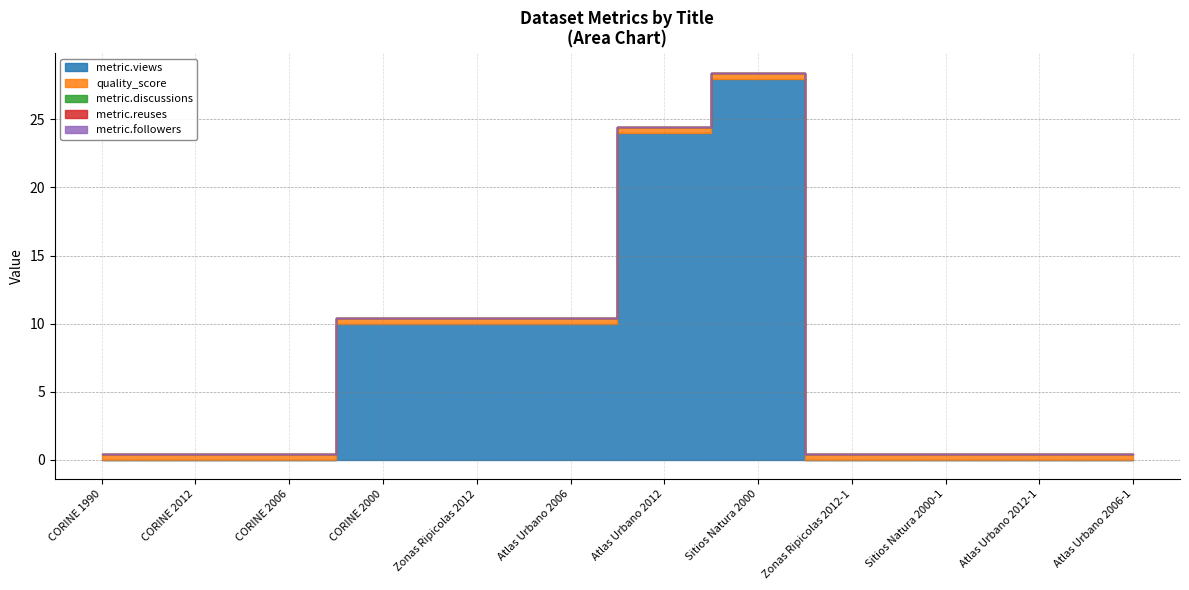

Reading left to right, list all the values displayed in this chart.

metric.views: CORINE 1990=0.0	CORINE 2012=0.0	CORINE 2006=0.0	CORINE 2000=10.0	Zonas Ripicolas 2012=10.0	Atlas Urbano 2006=10.0	Atlas Urbano 2012=24.0	Sitios Natura 2000=28.0	Zonas Ripicolas 2012-1=0.0	Sitios Natura 2000-1=0.0	Atlas Urbano 2012-1=0.0	Atlas Urbano 2006-1=0.0
quality_score: CORINE 1990=0.4	CORINE 2012=0.4	CORINE 2006=0.4	CORINE 2000=0.4	Zonas Ripicolas 2012=0.4	Atlas Urbano 2006=0.4	Atlas Urbano 2012=0.4	Sitios Natura 2000=0.4	Zonas Ripicolas 2012-1=0.4	Sitios Natura 2000-1=0.4	Atlas Urbano 2012-1=0.4	Atlas Urbano 2006-1=0.4
metric.discussions: CORINE 1990=0.0	CORINE 2012=0.0	CORINE 2006=0.0	CORINE 2000=0.0	Zonas Ripicolas 2012=0.0	Atlas Urbano 2006=0.0	Atlas Urbano 2012=0.0	Sitios Natura 2000=0.0	Zonas Ripicolas 2012-1=0.0	Sitios Natura 2000-1=0.0	Atlas Urbano 2012-1=0.0	Atlas Urbano 2006-1=0.0
metric.reuses: CORINE 1990=0.0	CORINE 2012=0.0	CORINE 2006=0.0	CORINE 2000=0.0	Zonas Ripicolas 2012=0.0	Atlas Urbano 2006=0.0	Atlas Urbano 2012=0.0	Sitios Natura 2000=0.0	Zonas Ripicolas 2012-1=0.0	Sitios Natura 2000-1=0.0	Atlas Urbano 2012-1=0.0	Atlas Urbano 2006-1=0.0
metric.followers: CORINE 1990=0.0	CORINE 2012=0.0	CORINE 2006=0.0	CORINE 2000=0.0	Zonas Ripicolas 2012=0.0	Atlas Urbano 2006=0.0	Atlas Urbano 2012=0.0	Sitios Natura 2000=0.0	Zonas Ripicolas 2012-1=0.0	Sitios Natura 2000-1=0.0	Atlas Urbano 2012-1=0.0	Atlas Urbano 2006-1=0.0